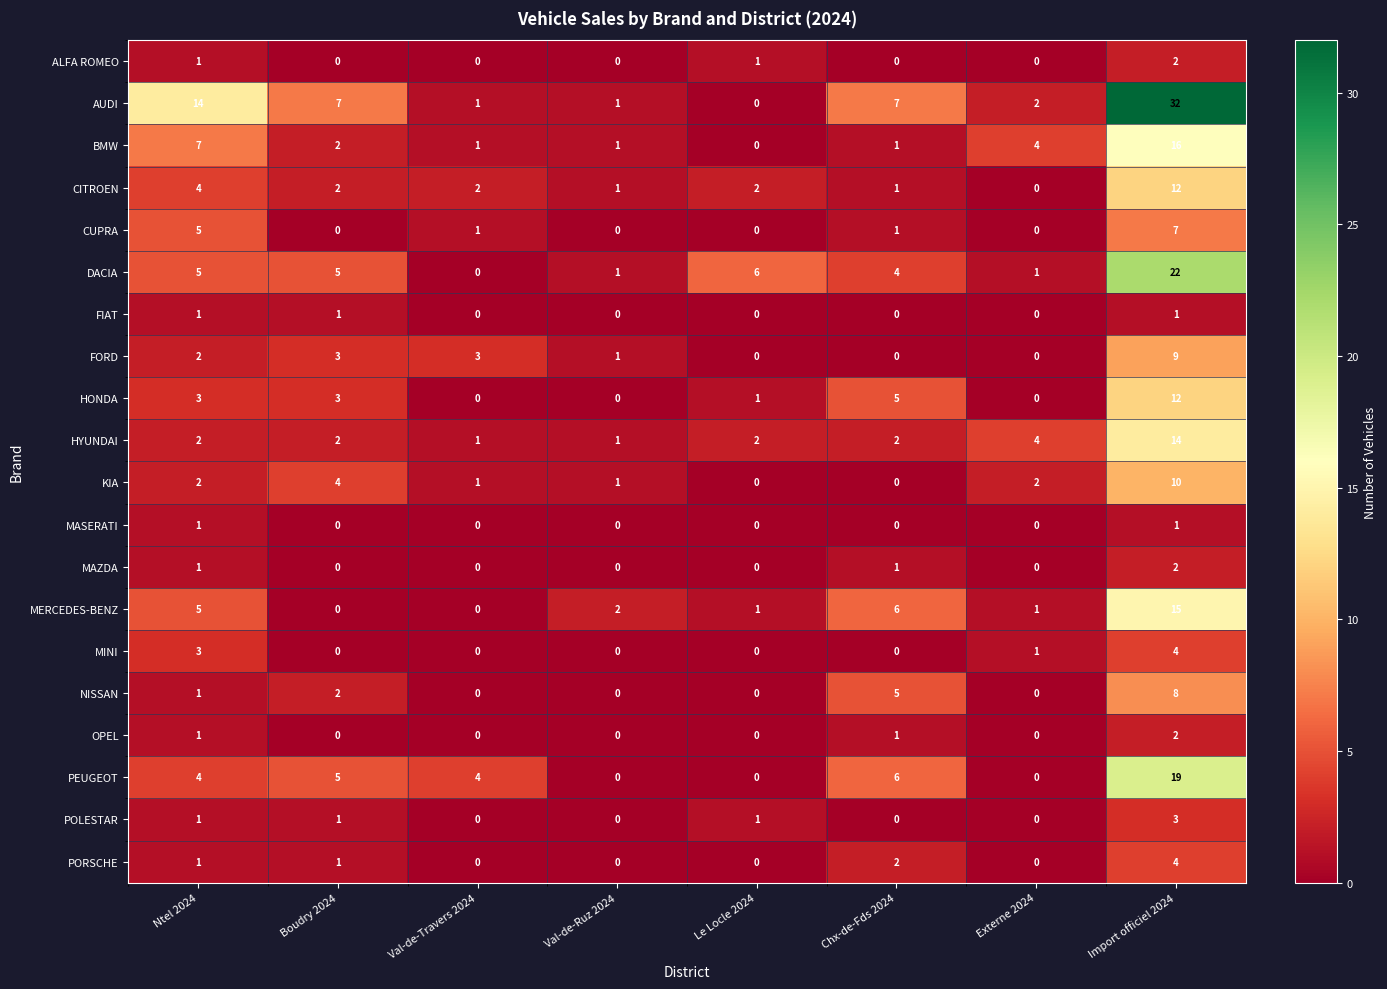

What is the difference between the NISSAN values at Import officiel 2024 and Boudry 2024?

6